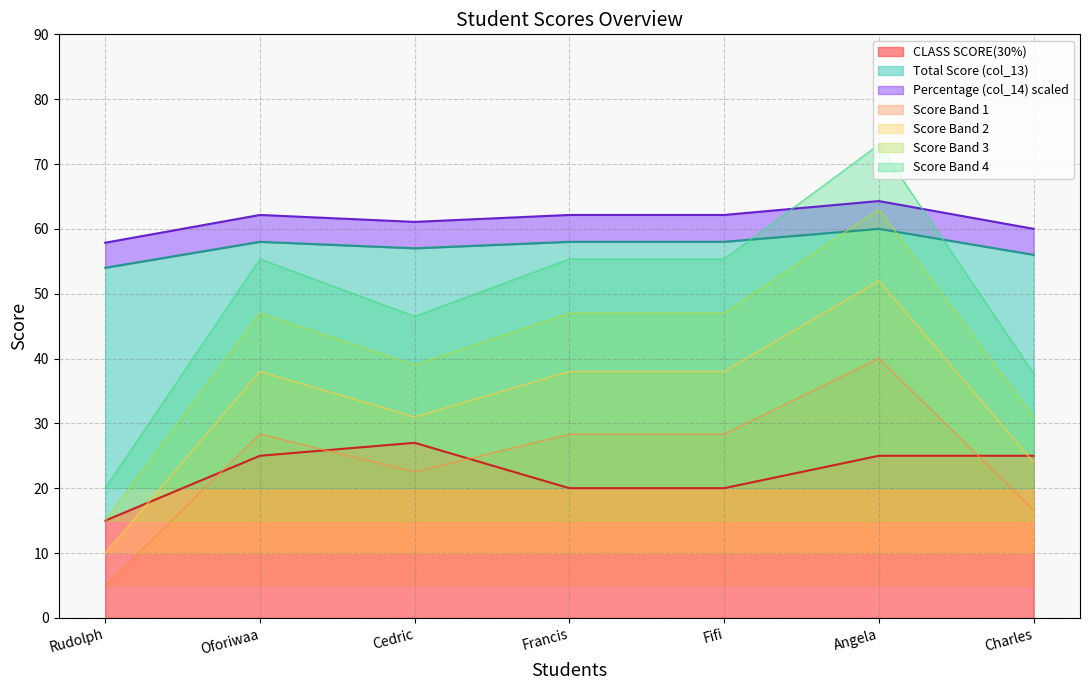

At which category is the sum across all series the highest?

Angela